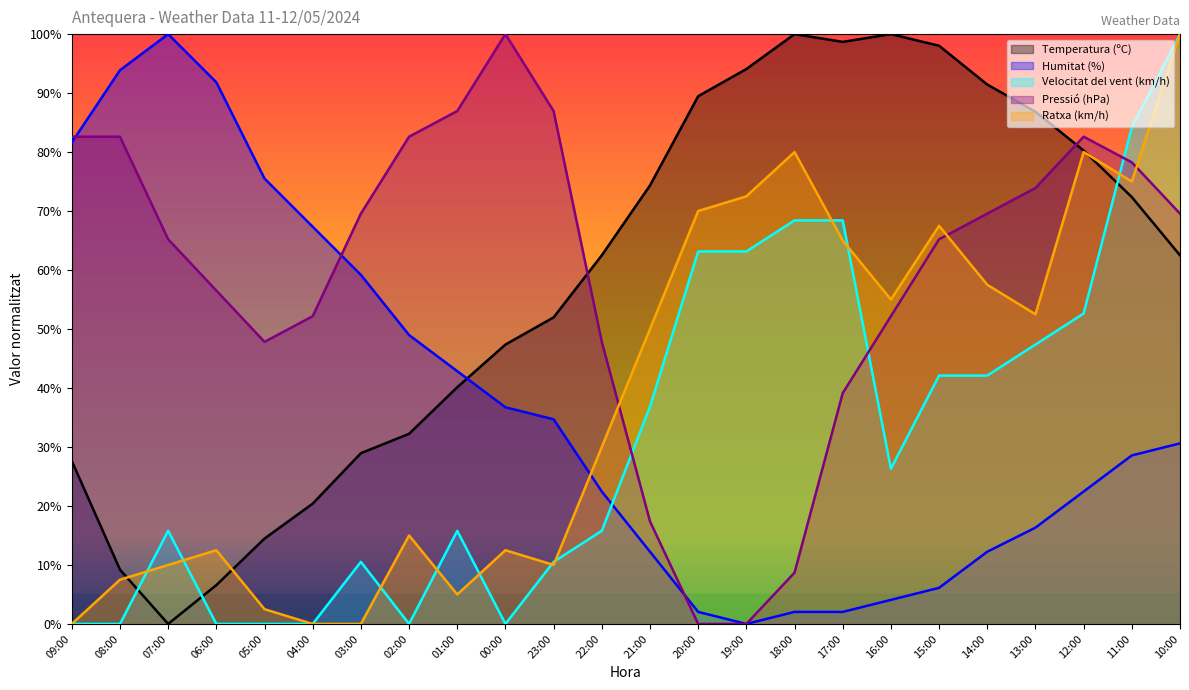

Rank the series by their maximum value, from lowest to highest.

Temperatura (ºC), Humitat (%), Velocitat del vent (km/h), Pressió (hPa), Ratxa (km/h)